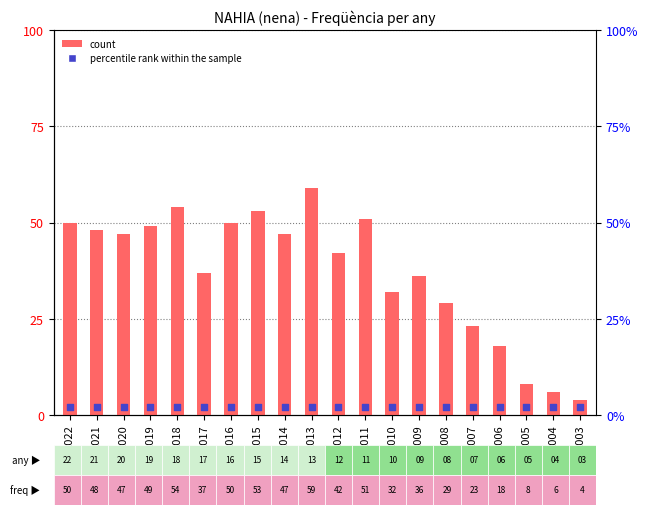

Which series has the widest spread of Y values?

count